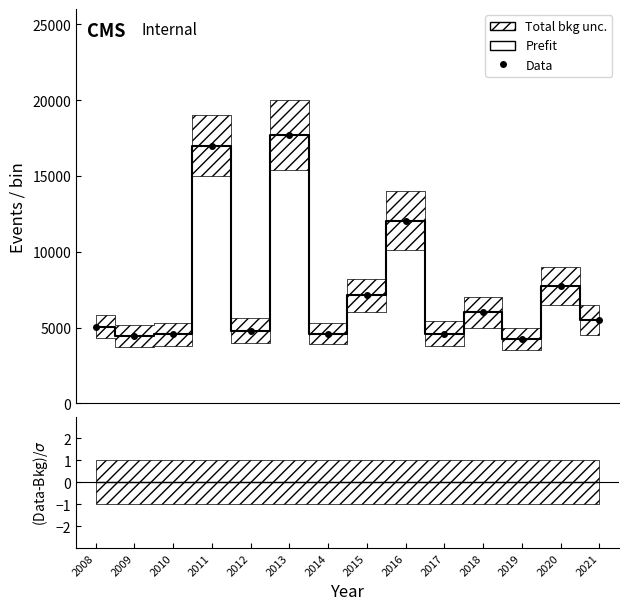

Is the value of Total bkg unc. upper at 2019 greater than the value of Prefit at 2009?

No